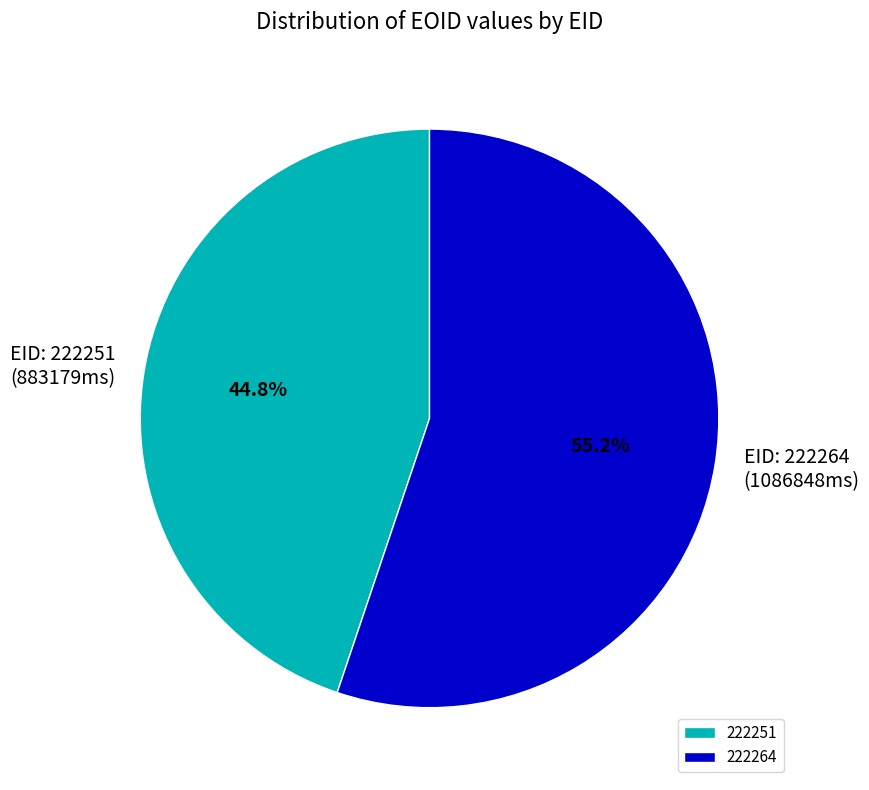

To the nearest percent, what is the combined percentage of 222264 and 222251?

100%